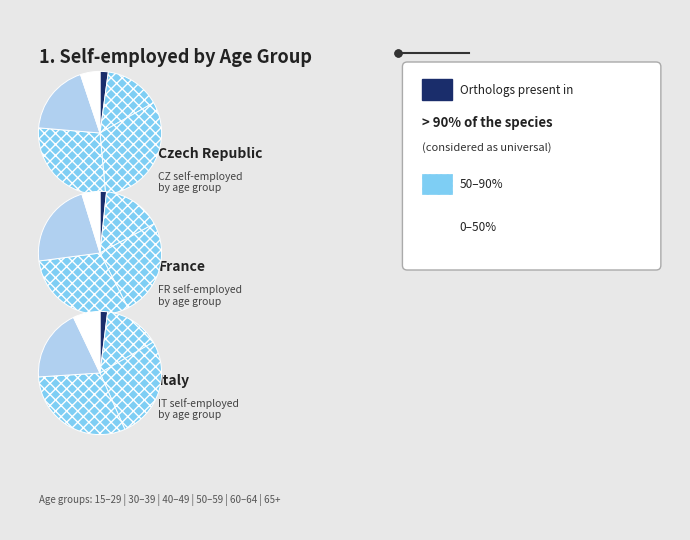

Is there a majority slice in this chart?

No